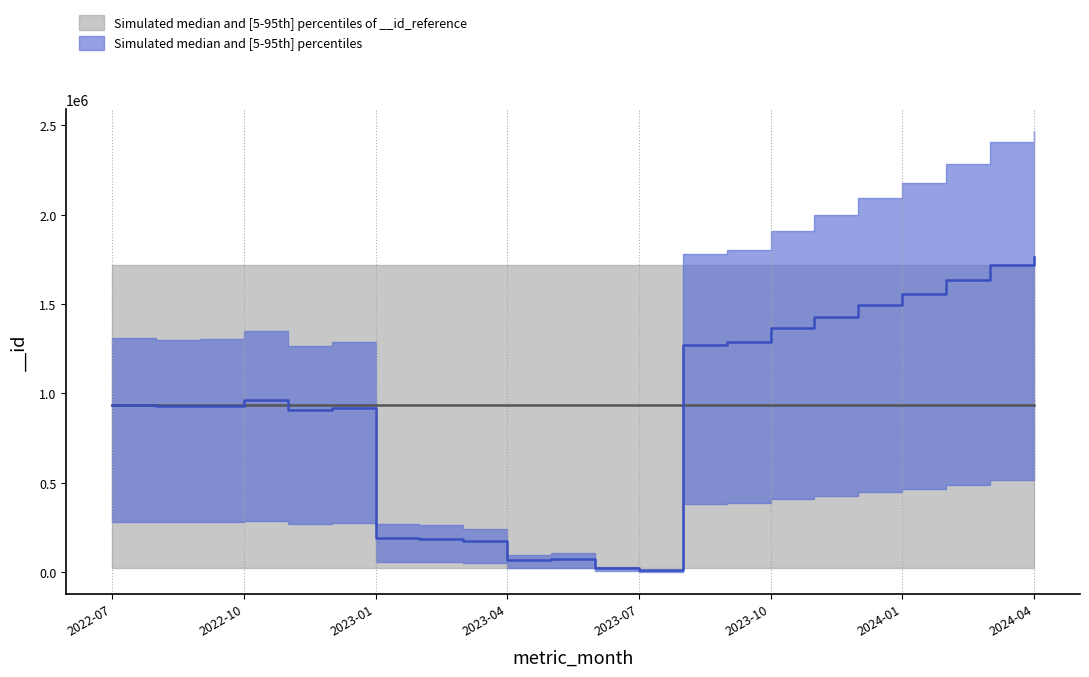

What is the difference between the second highest and second lowest values?

1698891